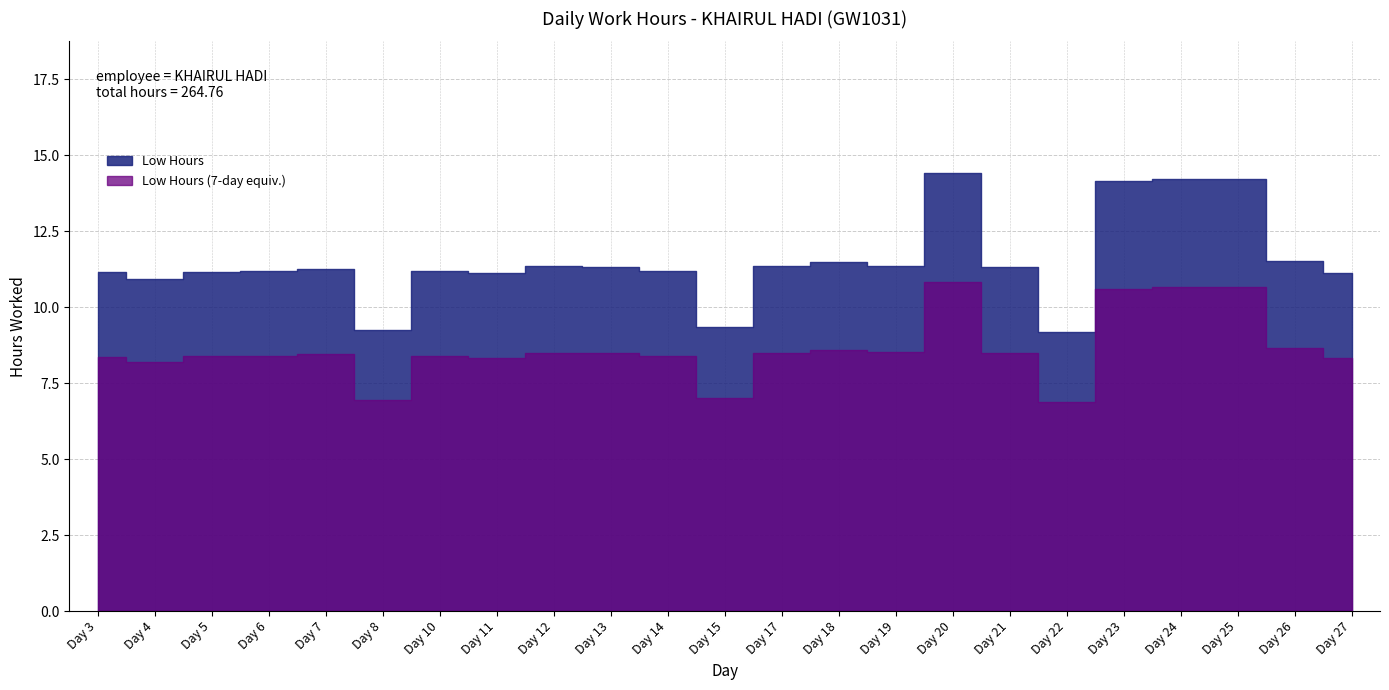

Where is the data nearest to the value 11?

Day 4